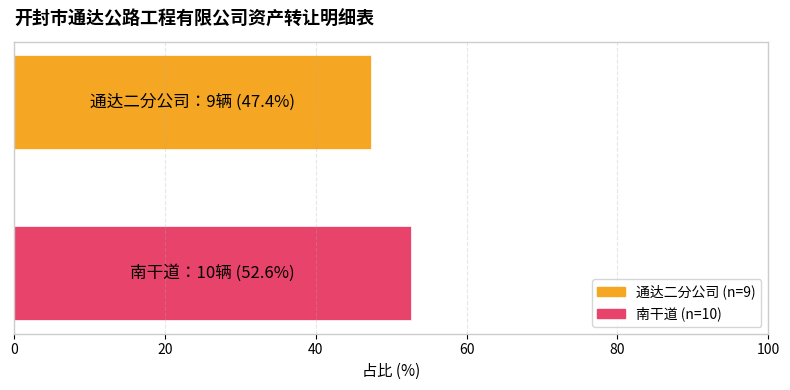

What is the greatest value displayed?

52.6